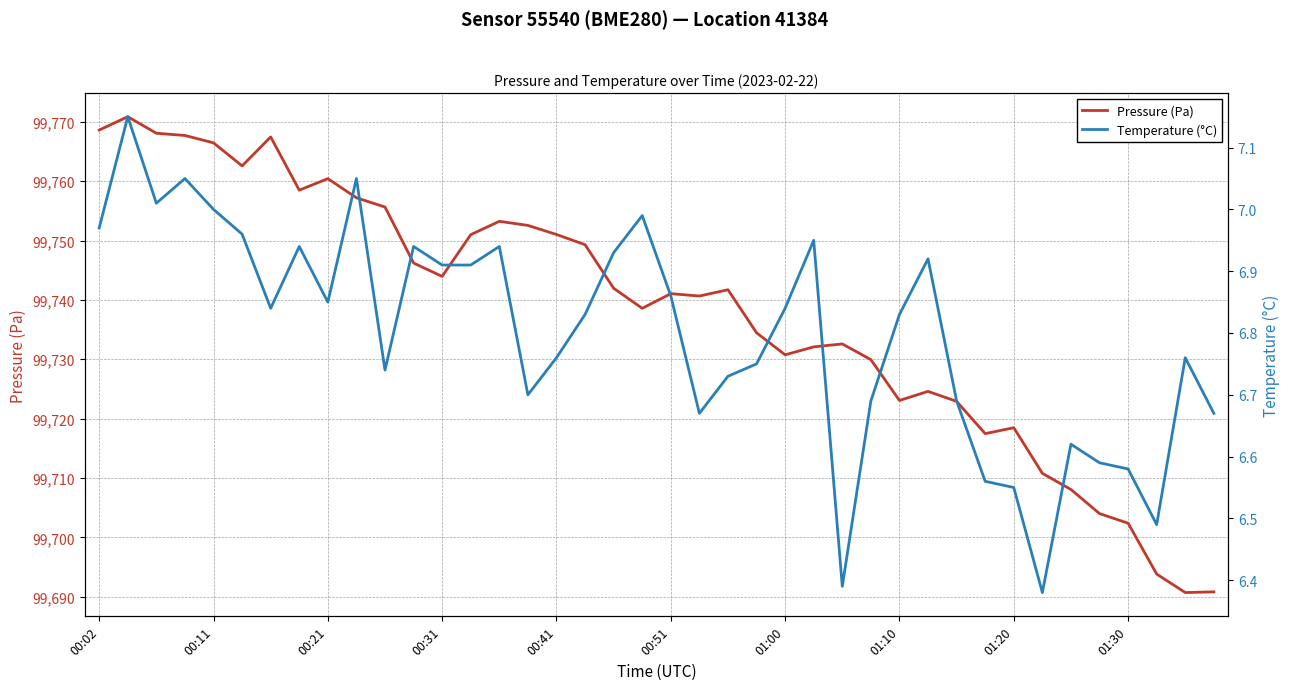

What is the highest value of the Pressure (Pa) series?

99770.9